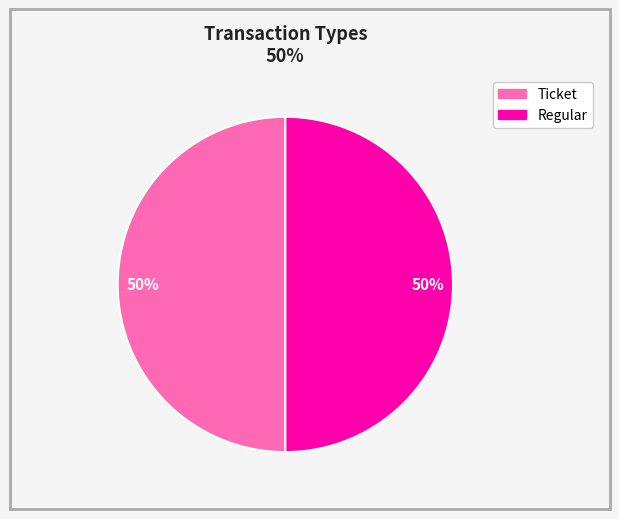

To the nearest percent, what is the average slice percentage?

50%